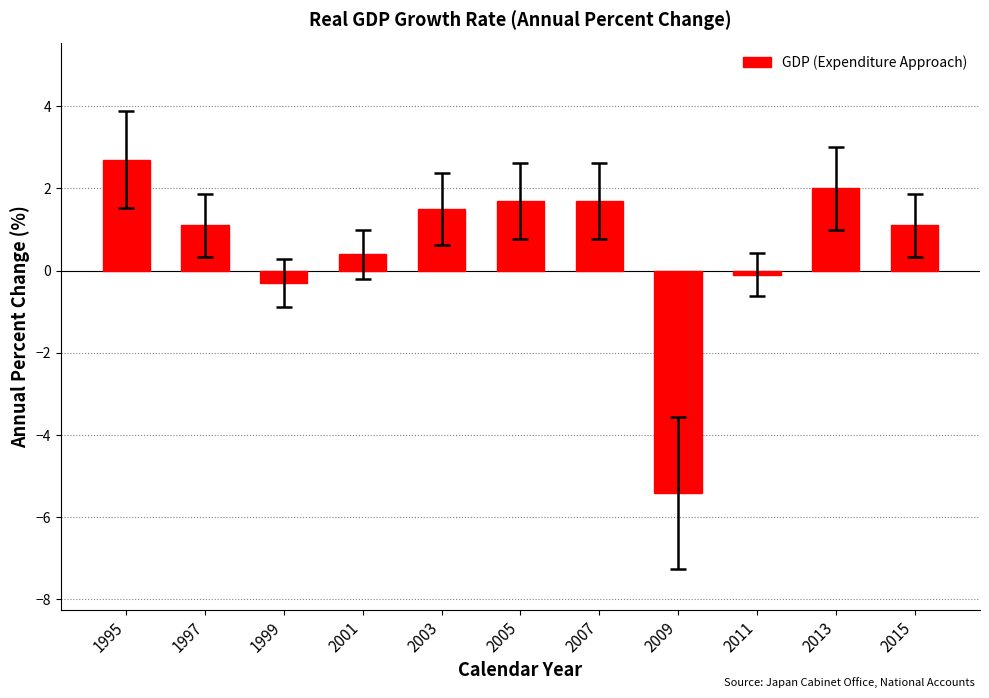

Which has a higher value, 2013 or 1999?

2013